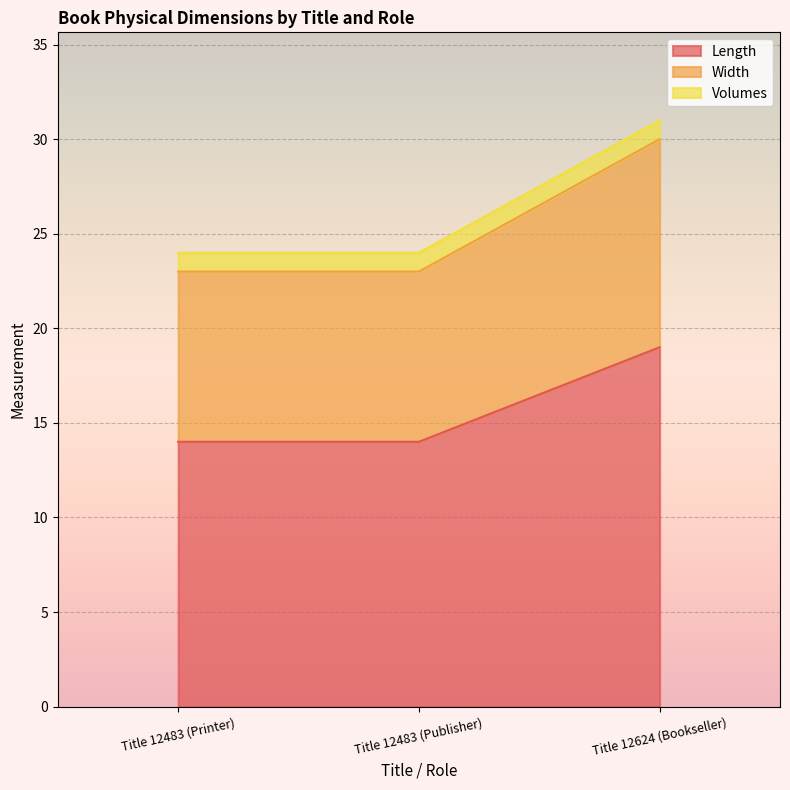

What is the total value across all series at Title 12483 (Printer)?

24